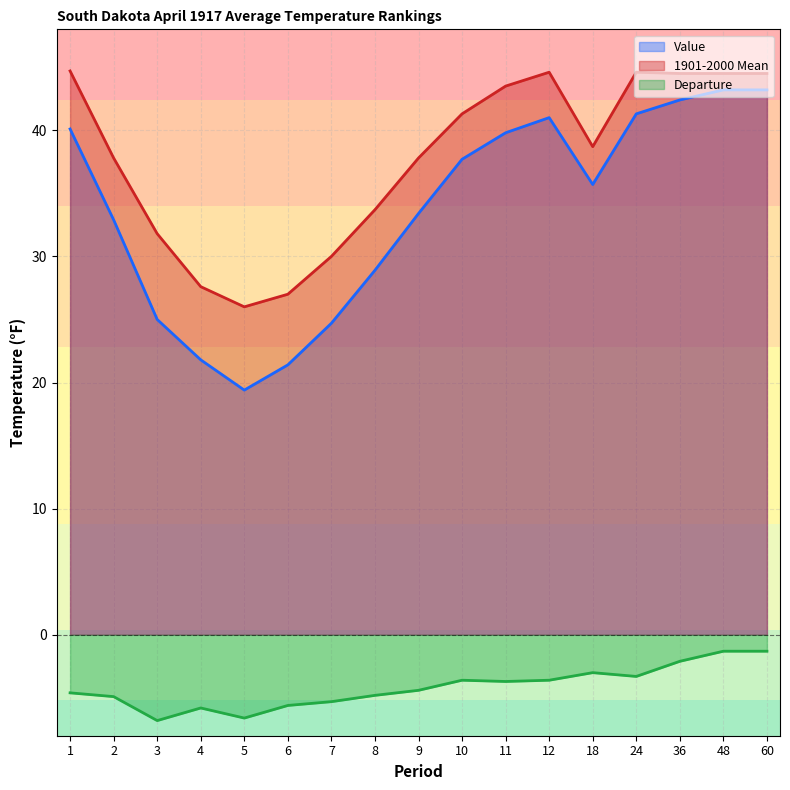

What is the smallest value displayed?

-6.8